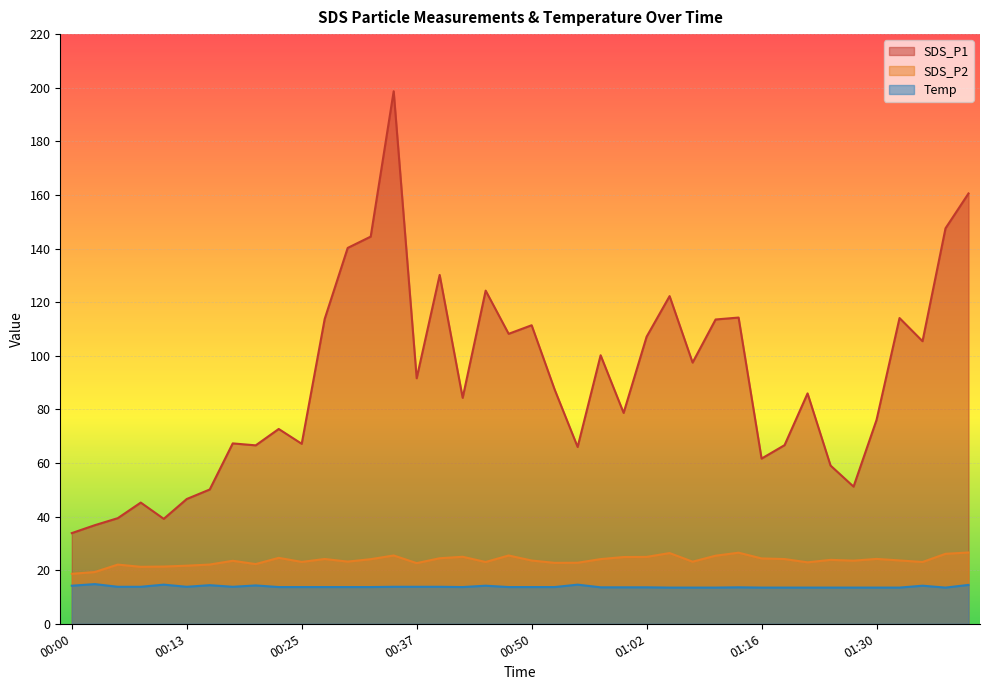

What is the label of the 39th point from the left?

01:37